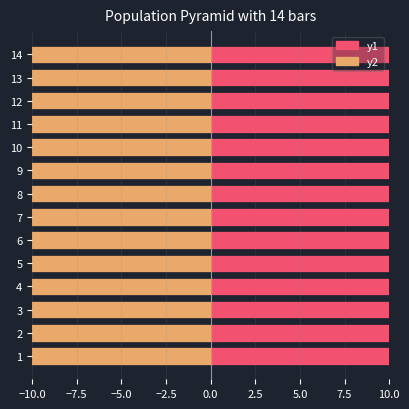

What is the sum of the y1 values at 1 and 10?

34